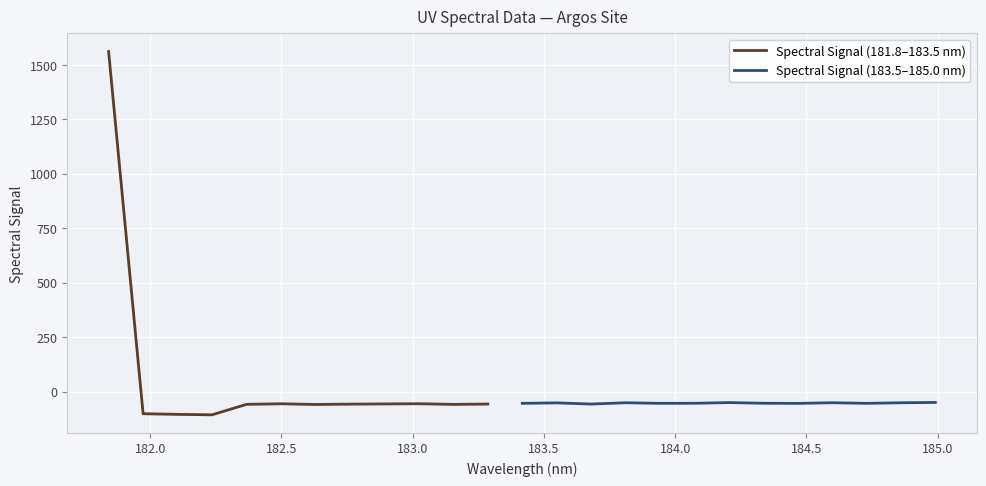

What is the greatest value displayed?

1561.1